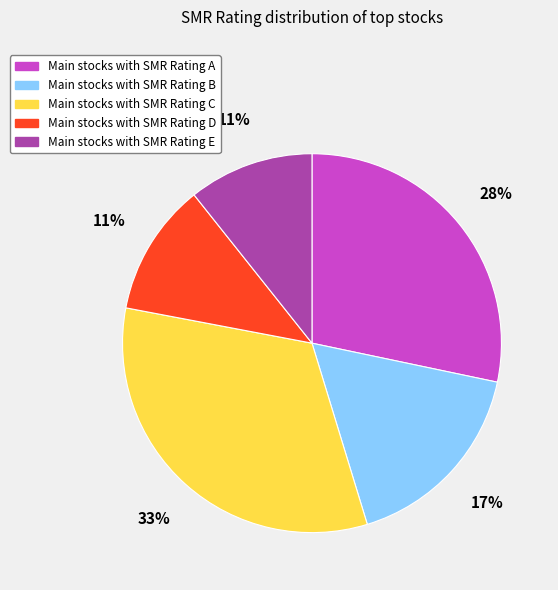

Is there any slice that represents more than half of the pie?

No